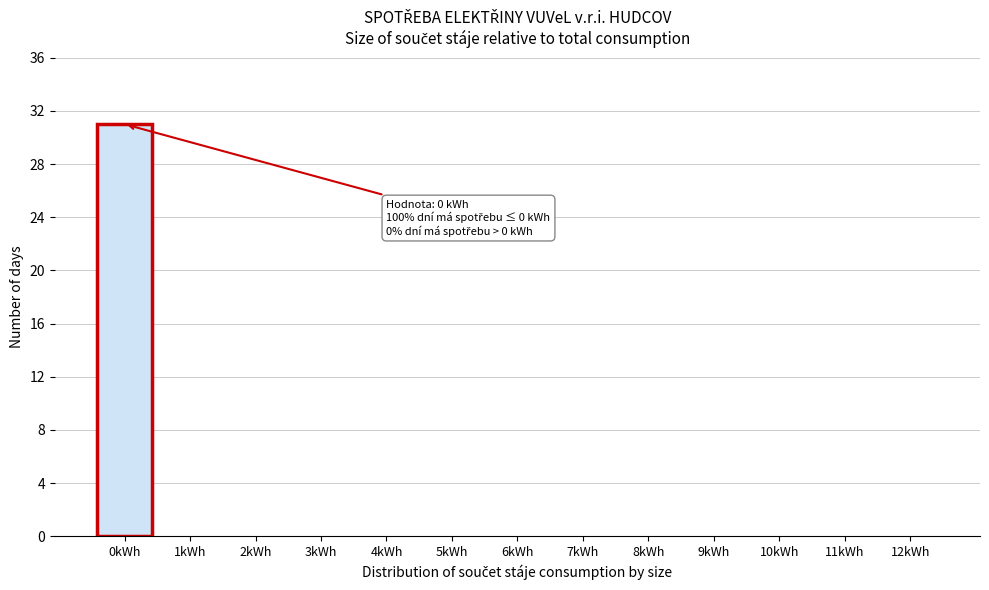

Reading left to right, extract all data points from this chart.

0kWh=31	1kWh=0	2kWh=0	3kWh=0	4kWh=0	5kWh=0	6kWh=0	7kWh=0	8kWh=0	9kWh=0	10kWh=0	11kWh=0	12kWh=0